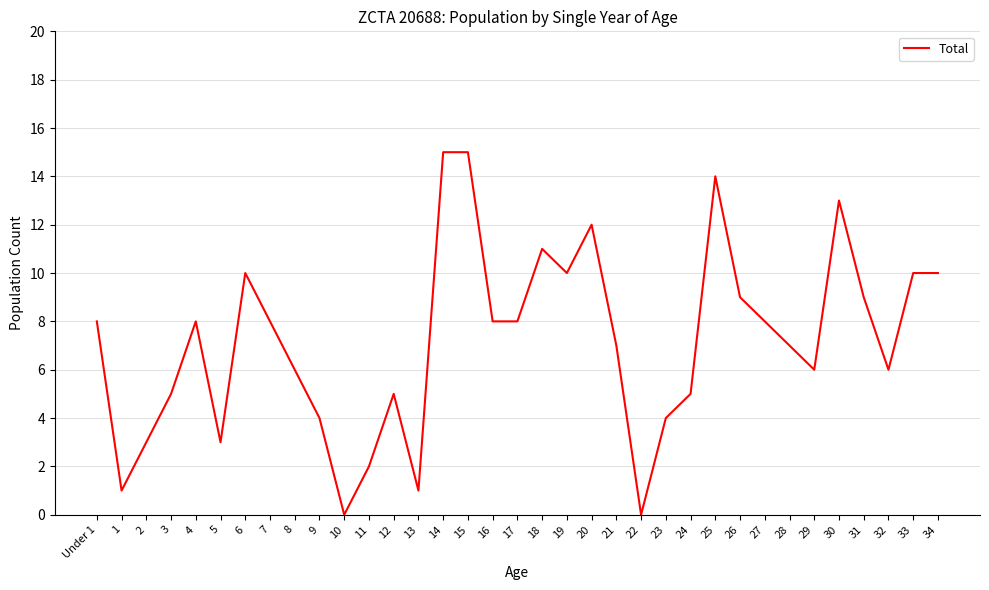

Reading left to right, extract all data points from this chart.

8	1	3	5	8	3	10	8	6	4	0	2	5	1	15	15	8	8	11	10	12	7	0	4	5	14	9	8	7	6	13	9	6	10	10